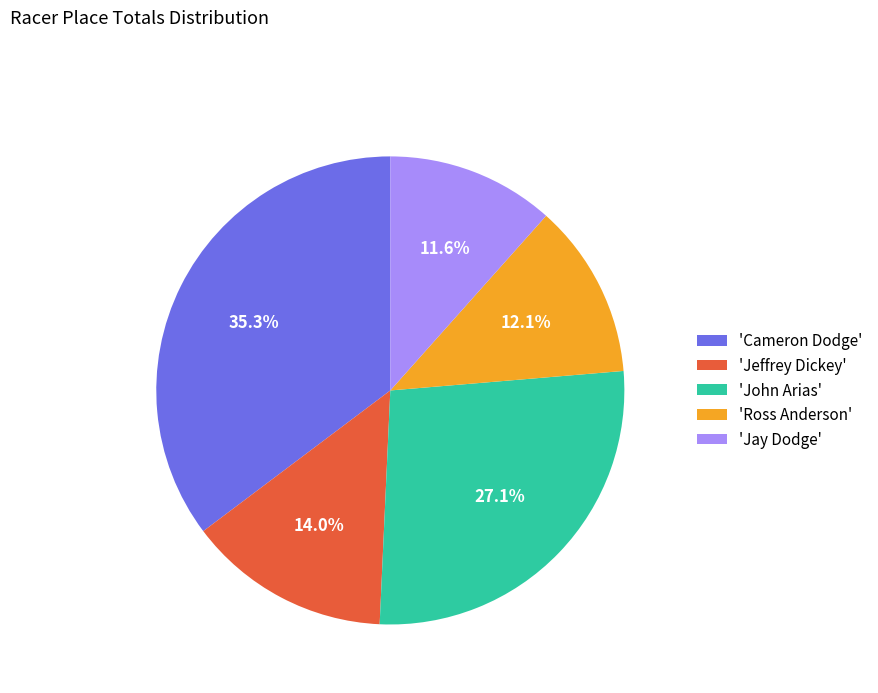

How much of the chart is everything except 'Ross Anderson'?

87.9%